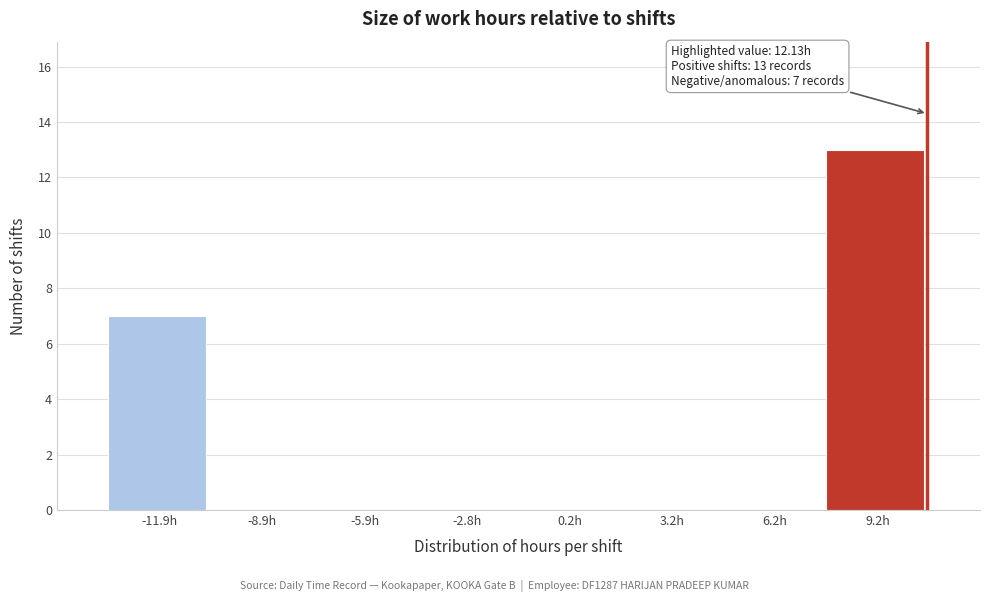

Reading left to right, extract all data points from this chart.

-11.9h=7	-8.9h=0	-5.9h=0	-2.8h=0	0.2h=0	3.2h=0	6.2h=0	9.2h=13